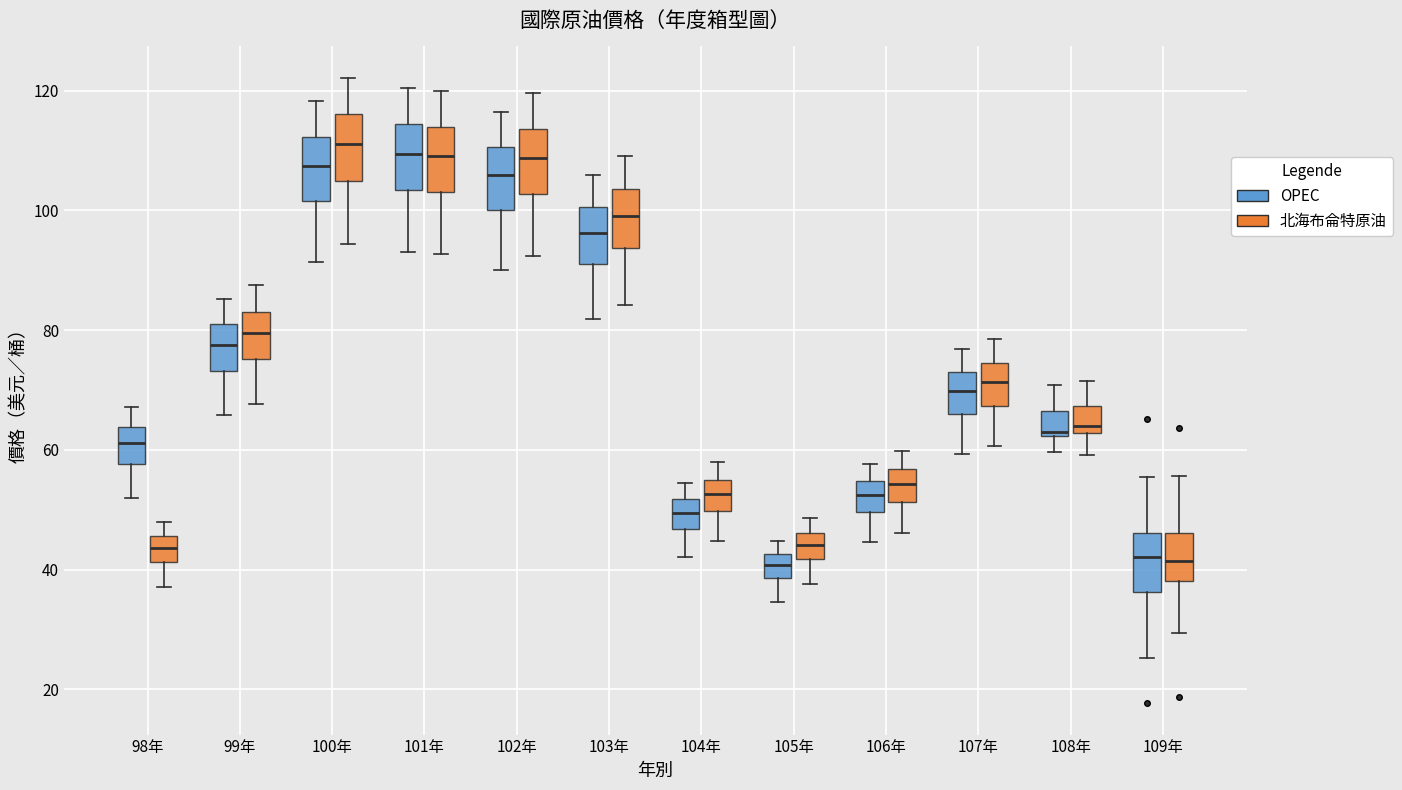

Reading left to right, transcribe this box plot: for each box, give where its median line is, the range the box spans, and where its two whiskers end, as read against the y-axis. The values are not printed on the chart, so give them approximately, as read against the axis.

98年 (OPEC): median 62, box 58 to 64, whiskers 52 to 68
98年 (北海布侖特原油): median 44, box 42 to 46, whiskers 38 to 48
99年 (OPEC): median 78, box 74 to 80, whiskers 66 to 86
99年 (北海布侖特原油): median 80, box 76 to 84, whiskers 68 to 88
100年 (OPEC): median 108, box 102 to 112, whiskers 92 to 118
100年 (北海布侖特原油): median 112, box 104 to 116, whiskers 94 to 122
101年 (OPEC): median 110, box 104 to 114, whiskers 94 to 120
101年 (北海布侖特原油): median 110, box 104 to 114, whiskers 92 to 120
102年 (OPEC): median 106, box 100 to 110, whiskers 90 to 116
102年 (北海布侖特原油): median 108, box 102 to 114, whiskers 92 to 120
103年 (OPEC): median 96, box 90 to 100, whiskers 82 to 106
103年 (北海布侖特原油): median 100, box 94 to 104, whiskers 84 to 108
104年 (OPEC): median 50, box 46 to 52, whiskers 42 to 54
104年 (北海布侖特原油): median 52, box 50 to 54, whiskers 44 to 58
105年 (OPEC): median 40, box 38 to 42, whiskers 34 to 44
105年 (北海布侖特原油): median 44, box 42 to 46, whiskers 38 to 48
106年 (OPEC): median 52, box 50 to 54, whiskers 44 to 58
106年 (北海布侖特原油): median 54, box 52 to 56, whiskers 46 to 60
107年 (OPEC): median 70, box 66 to 72, whiskers 60 to 76
107年 (北海布侖特原油): median 72, box 68 to 74, whiskers 60 to 78
108年 (OPEC): median 62, box 62 to 66, whiskers 60 to 70
108年 (北海布侖特原油): median 64, box 62 to 68, whiskers 60 to 72
109年 (OPEC): median 42, box 36 to 46, whiskers 26 to 56
109年 (北海布侖特原油): median 42, box 38 to 46, whiskers 30 to 56